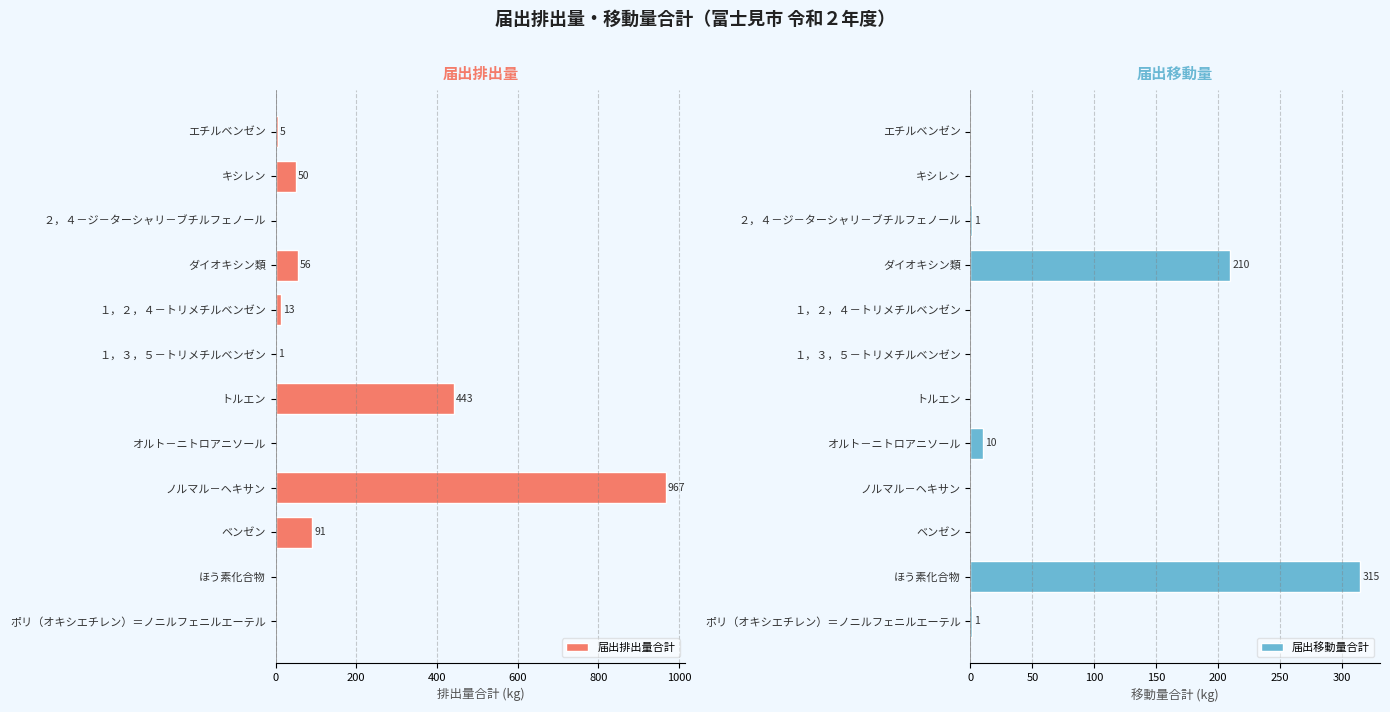

The 届出排出量合計 series shows 597 at ポリ（オキシエチレン）＝ノニルフェニルエーテル. True or false?

False